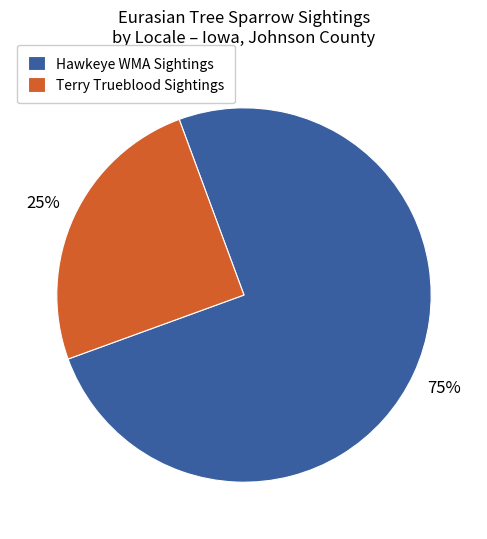

Rank the categories by value from lowest to highest.

Terry Trueblood Sightings, Hawkeye WMA Sightings